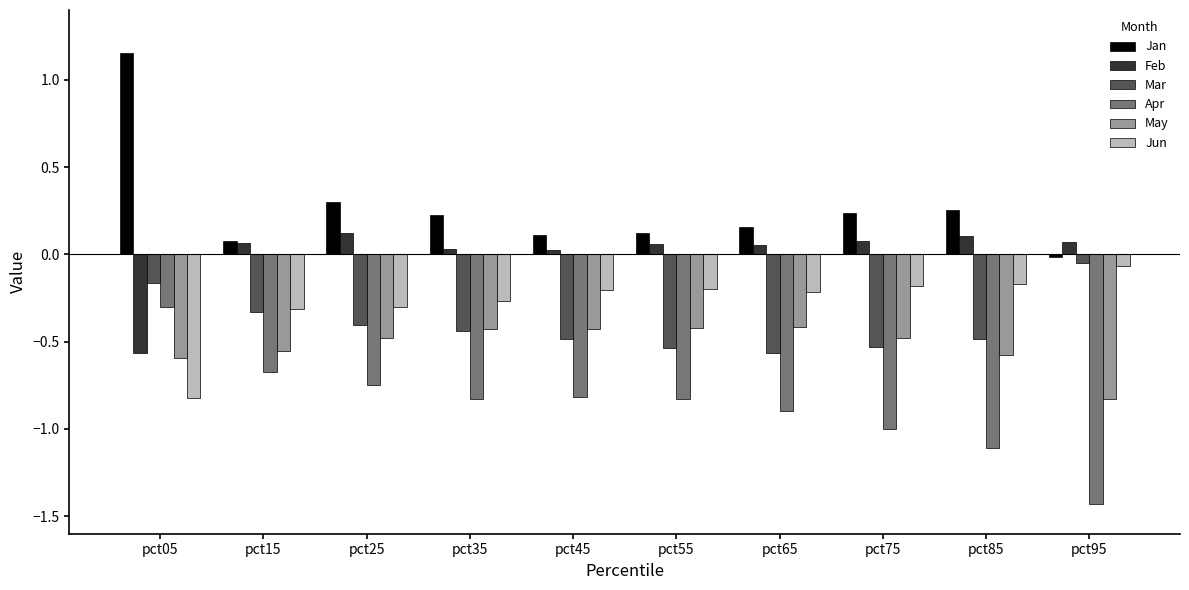

Which category has the highest value in the Jun series?

pct95